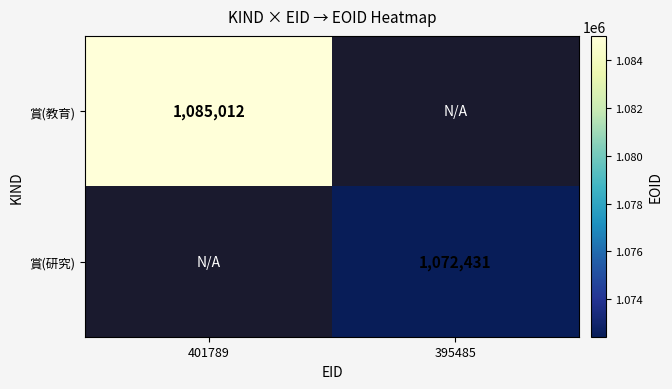

At how many categories does at least one series exceed 1079400?

1